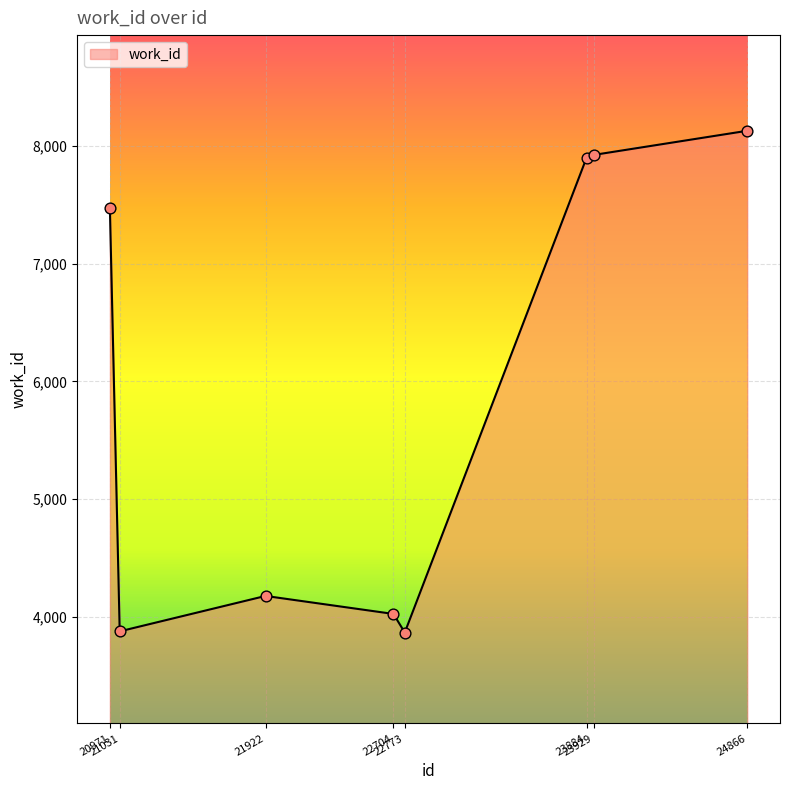

What is the ratio of the value at 20971 to the value at 22773?

1.9